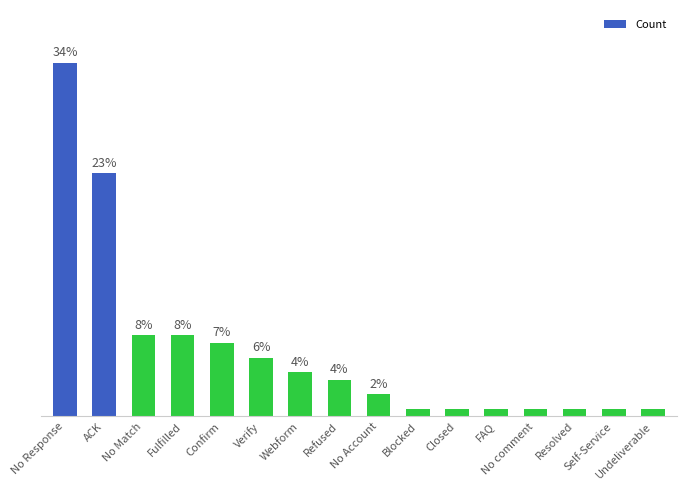

Approximately how many times larger is the value at No Account compared to Self-Service?

3.0